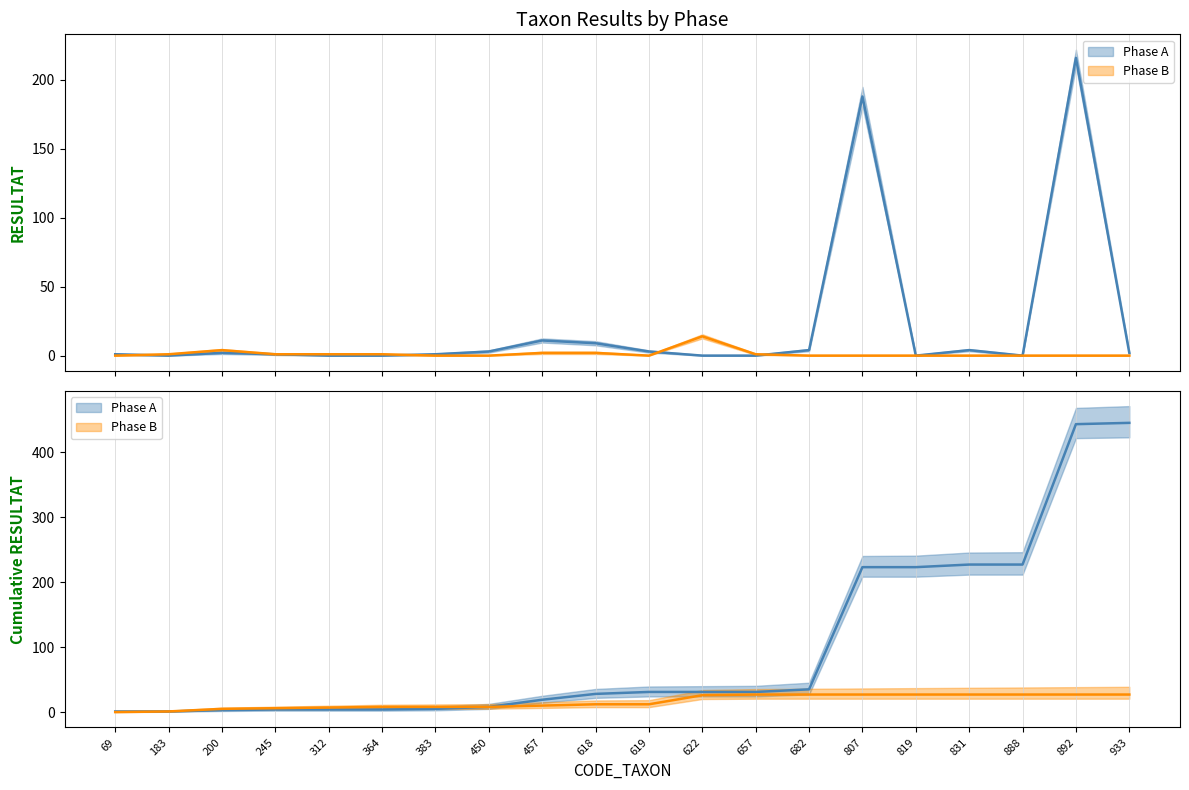

Is it true that Phase B equals 0 at 819?

True